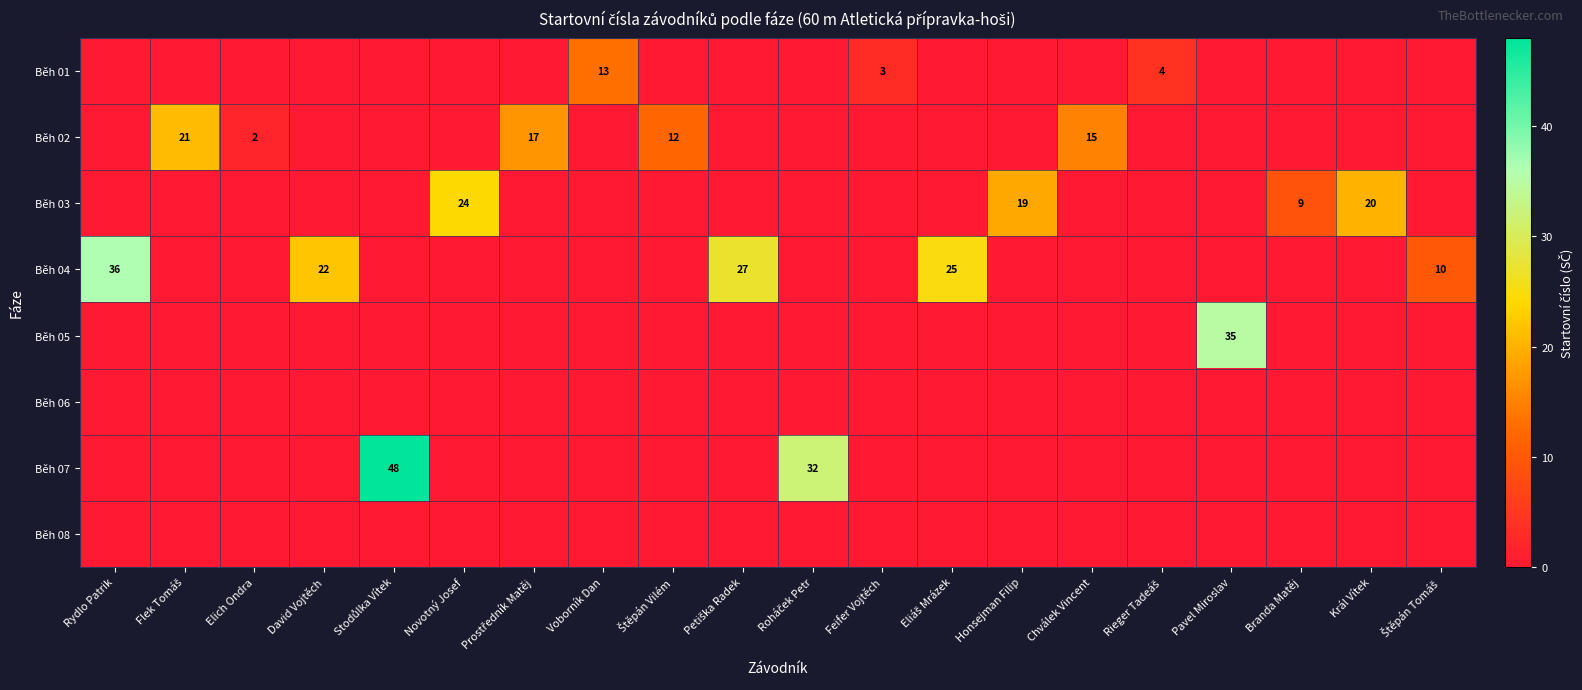

The value of Běh 01 at Voborník Dan is 4. True or false?

False